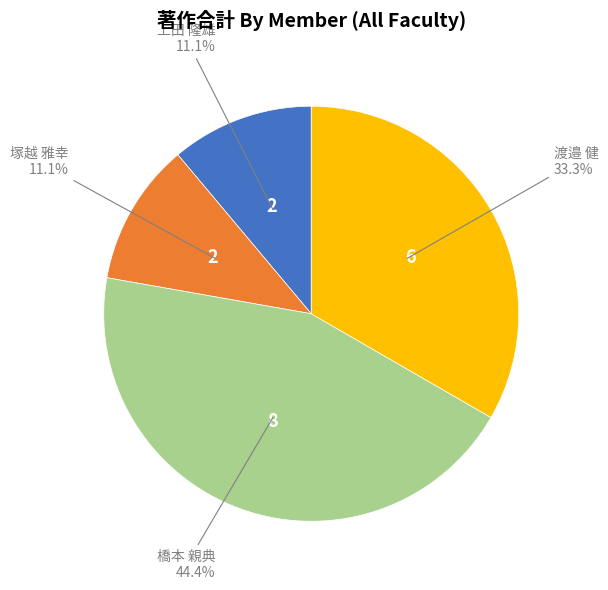

Does any single category account for the majority?

No